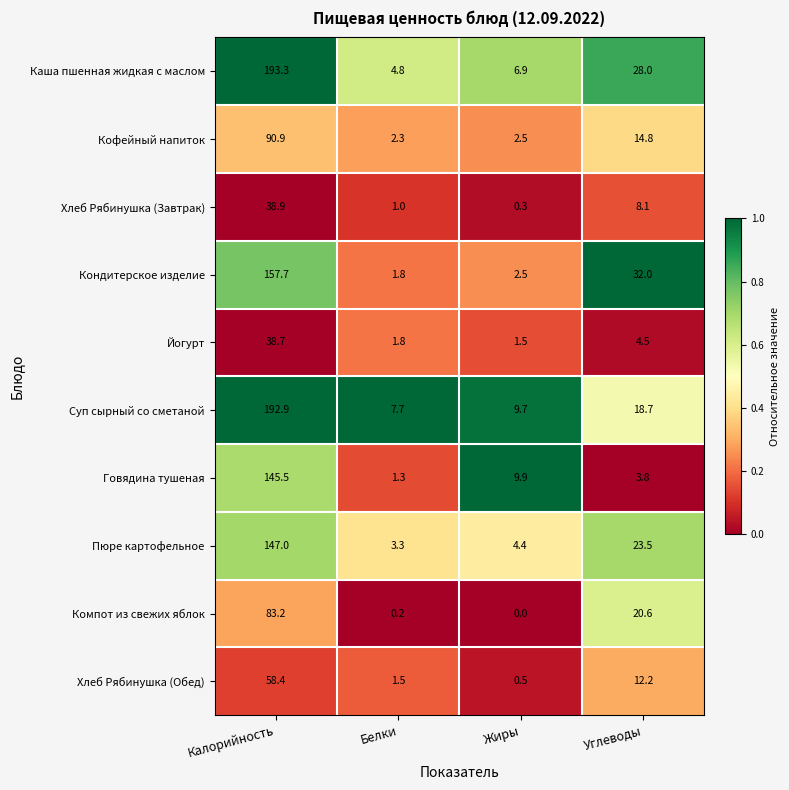

What is the difference between the maximum and minimum values in the Каша пшенная жидкая с маслом series?

188.5